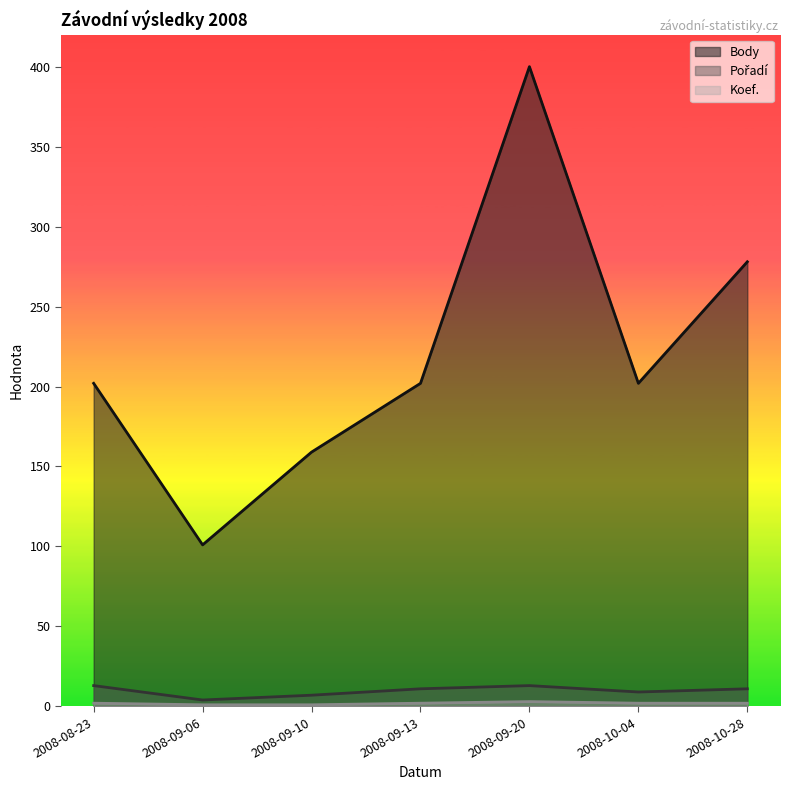

At which label does Koef. first exceed 2?

2008-09-20